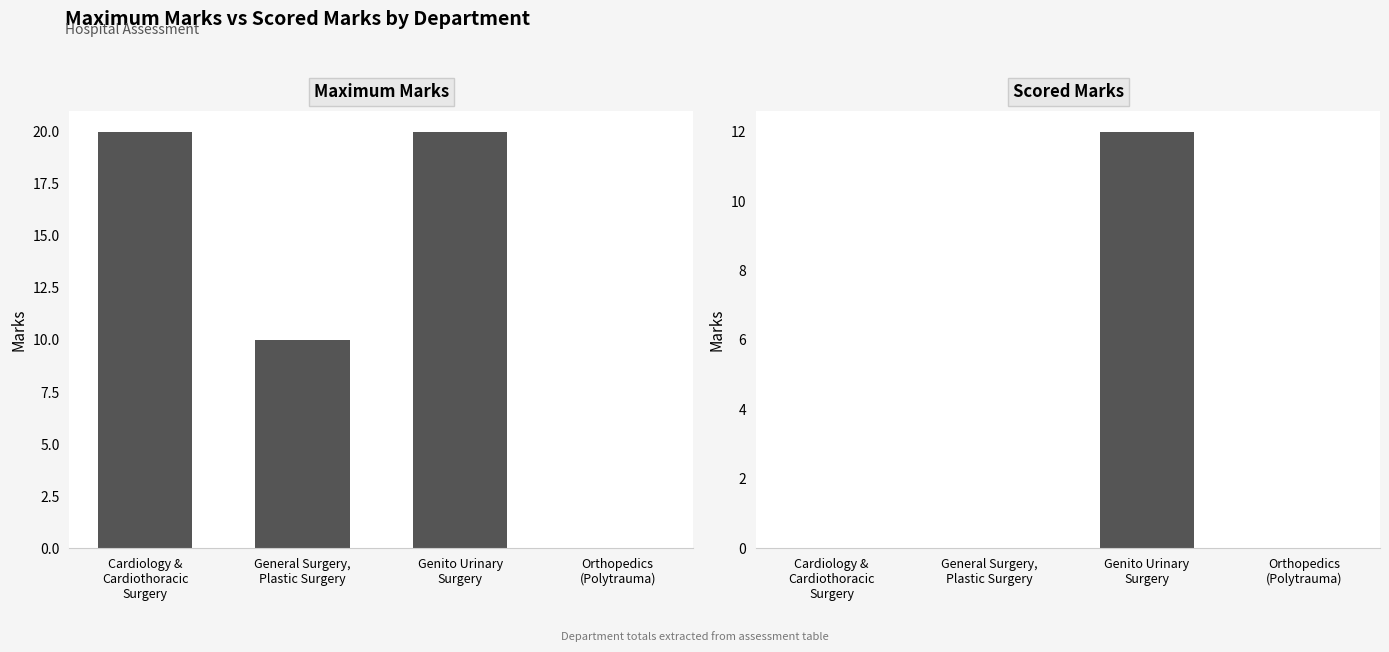

List the labels in order of Maximum marks value, smallest first.

Orthopedics
(Polytrauma), General Surgery,
Plastic Surgery, Cardiology &
Cardiothoracic
Surgery, Genito Urinary
Surgery